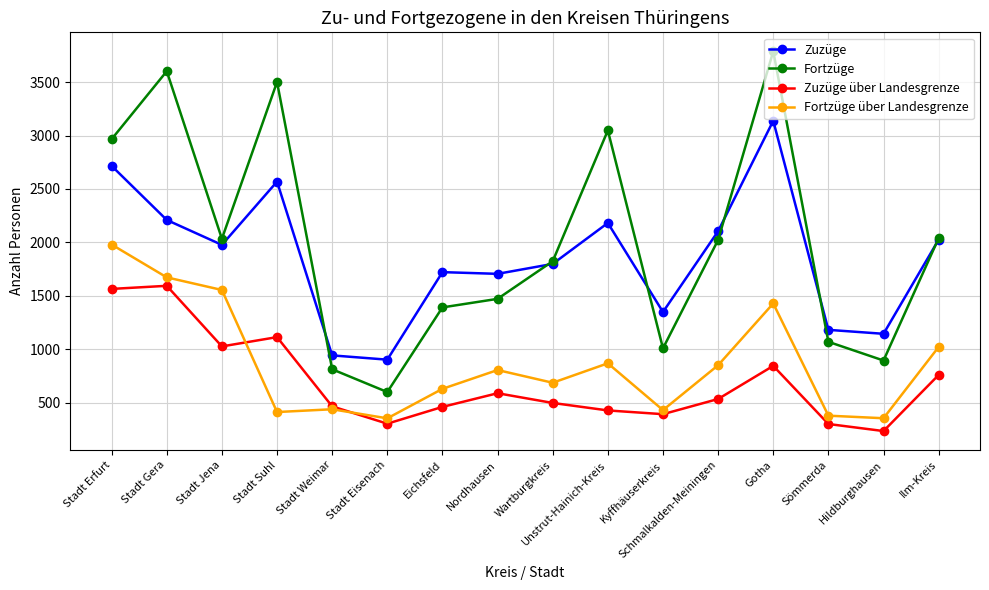

What is the total value across all series at Stadt Eisenach?

2161